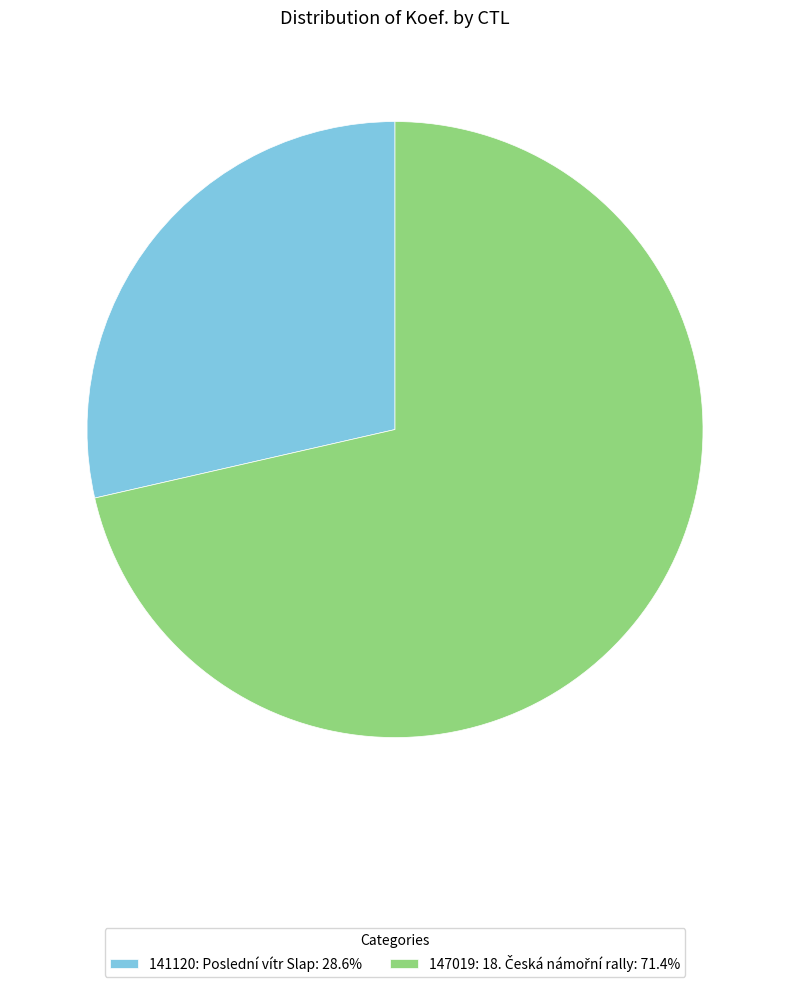

Which slice is the smallest?

141120